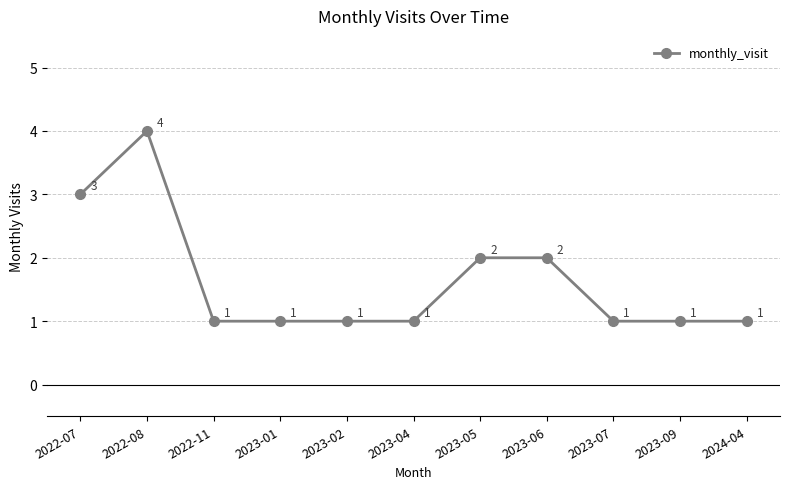

What is the label of the 11th point from the right?

2022-07